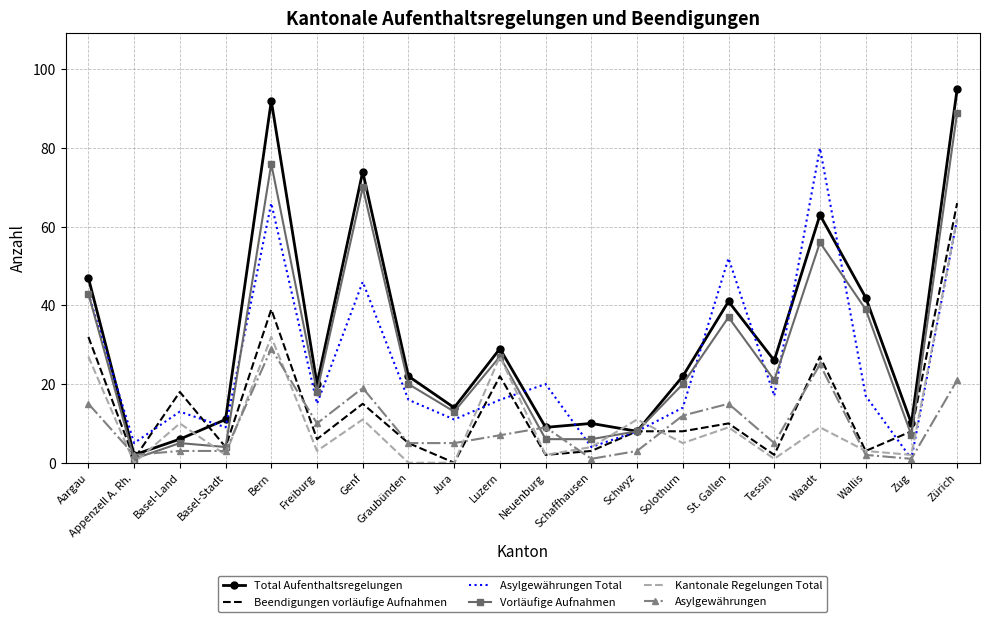

Is the value of Vorläufige Aufnahmen at Bern greater than the value of Asylgewährungen Total at Bern?

Yes